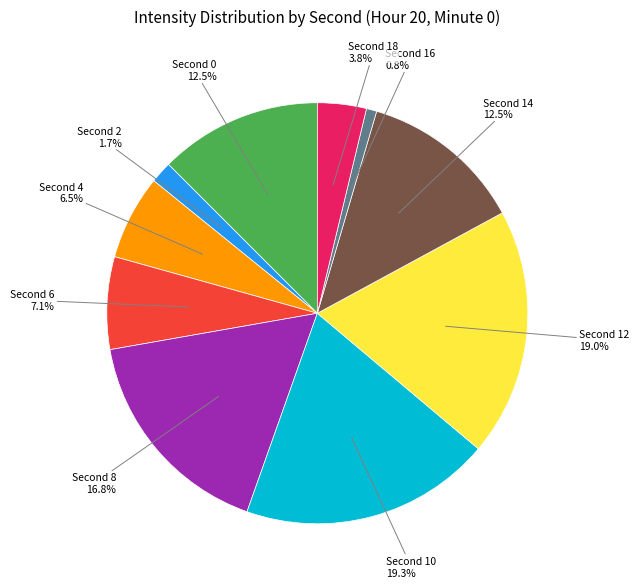

Which category has the smallest portion of the pie?

Second 16